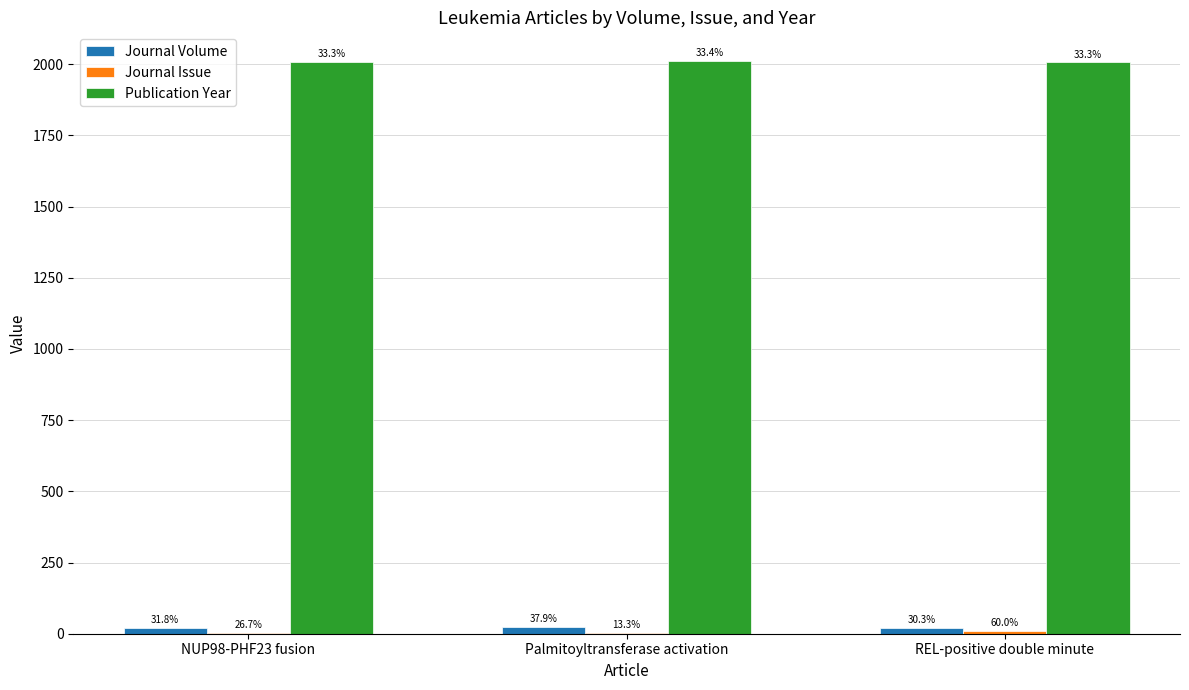

Does the chart contain stacked bars?

No